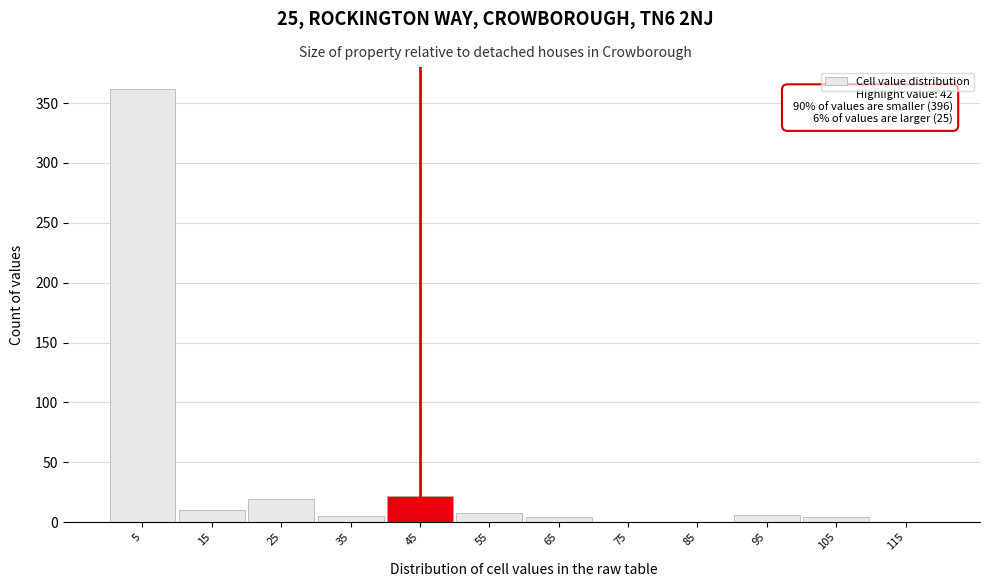

Which range on the x-axis has the tallest bar?

0 to 10